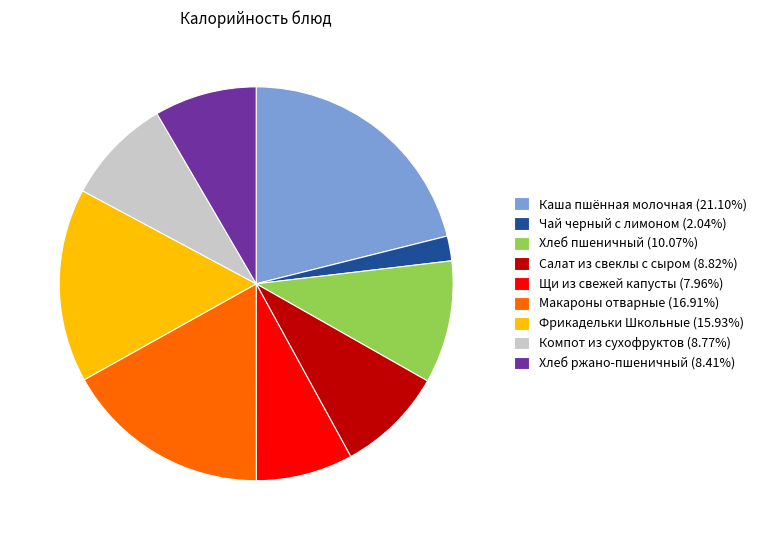

Is the sum of Салат из свеклы с сыром (8.82%) and Компот из сухофруктов (8.77%) greater than half?

No